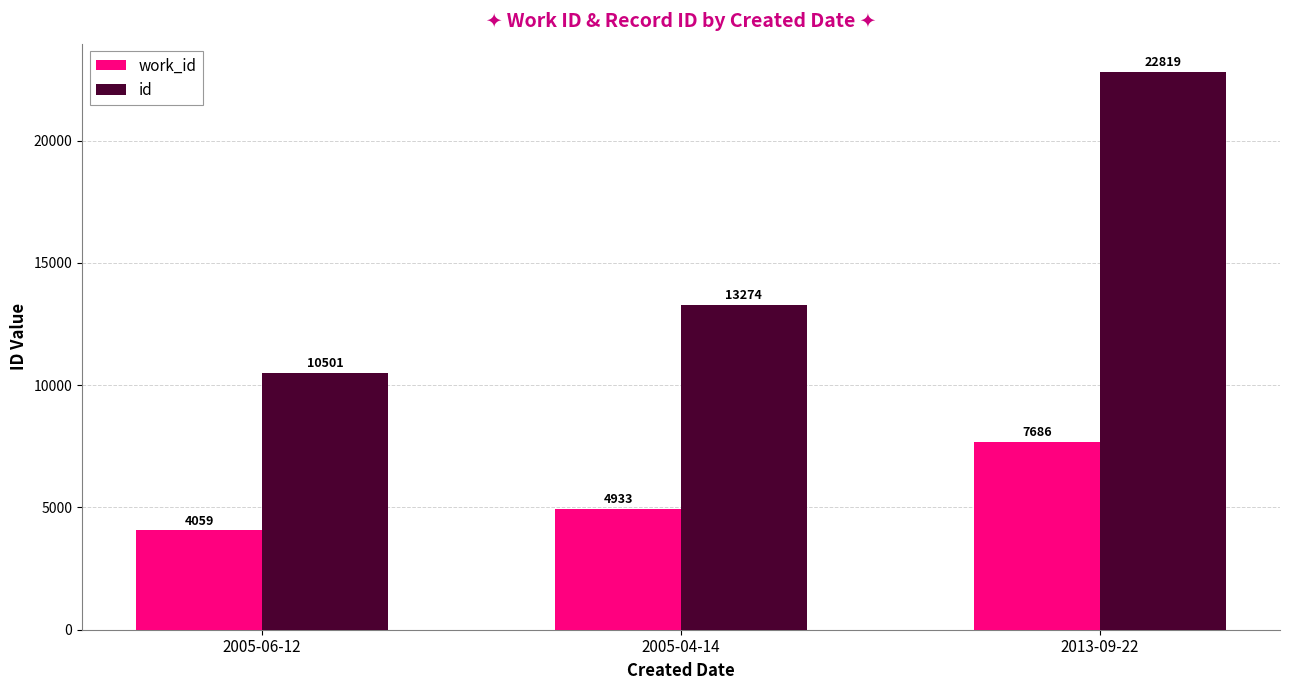

List the labels in order of work_id value, largest first.

2013-09-22, 2005-04-14, 2005-06-12